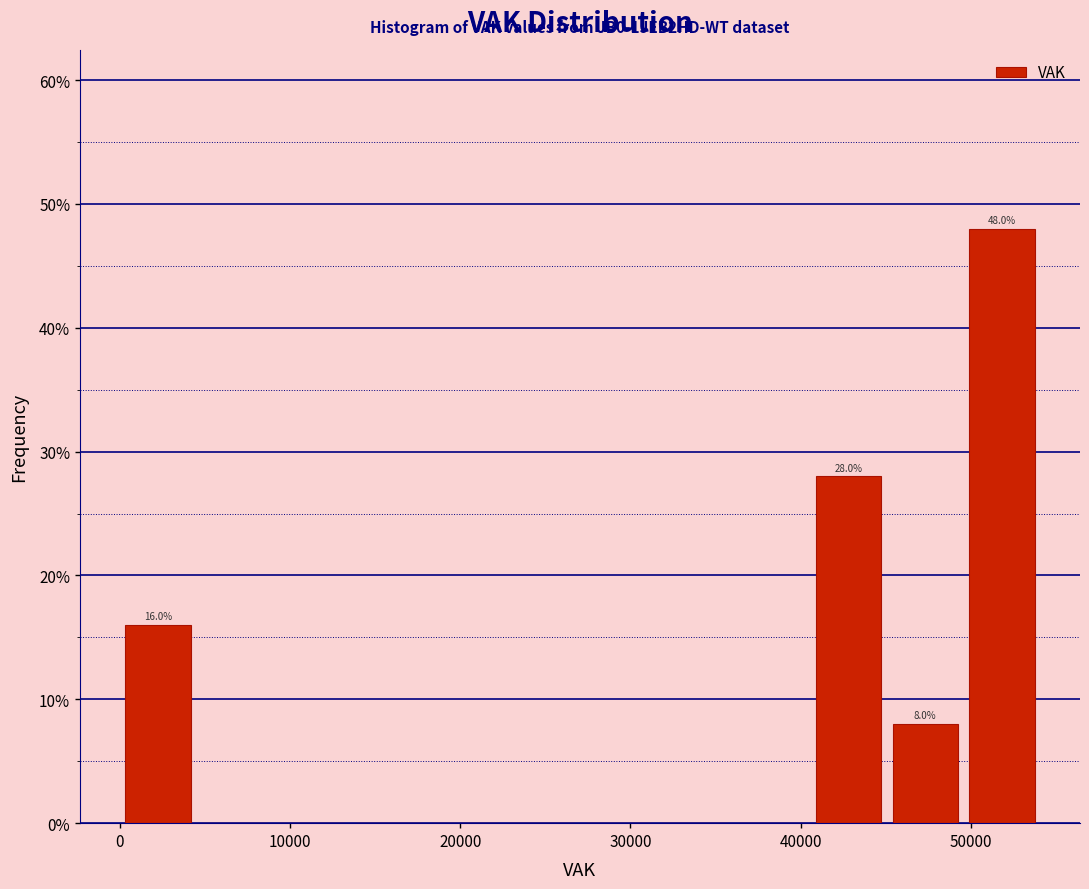

Over which range of the x-axis is the bar tallest?

50000 to 54000